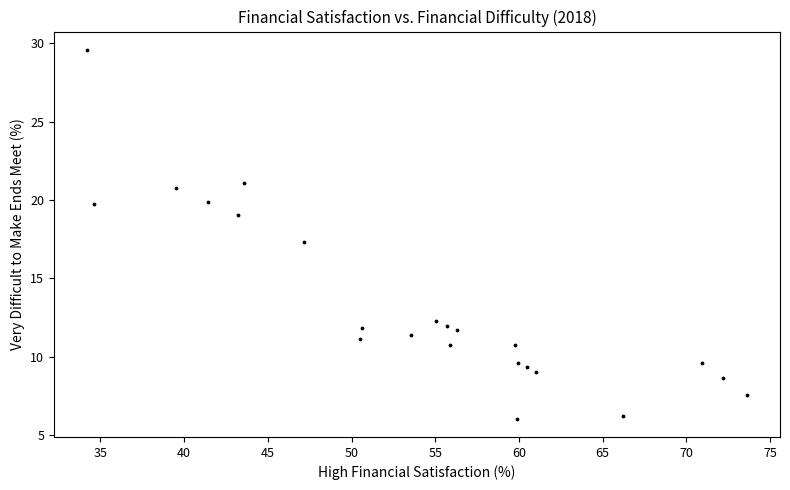

What is the range of X values (max minus min)?

39.4